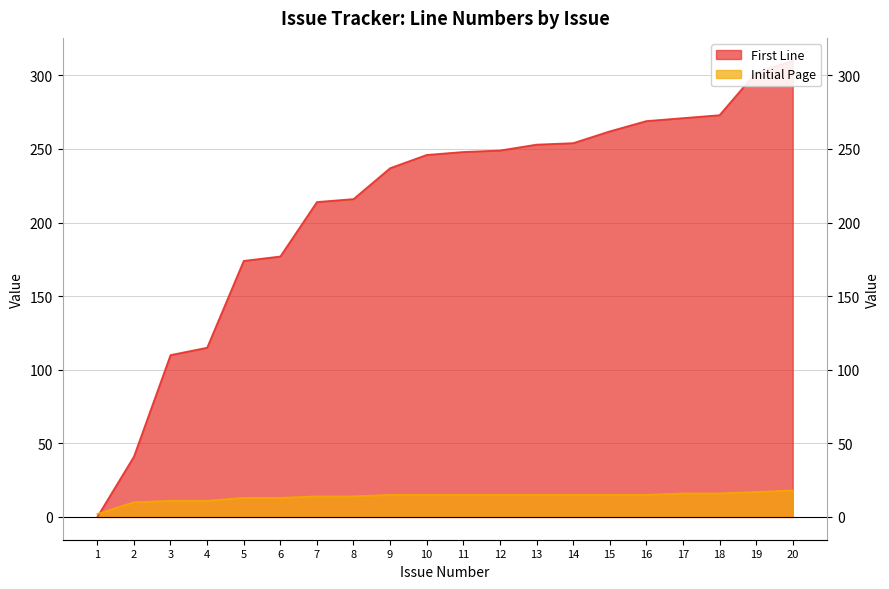

Where do Initial Page and First Line first cross each other?

1 and 2